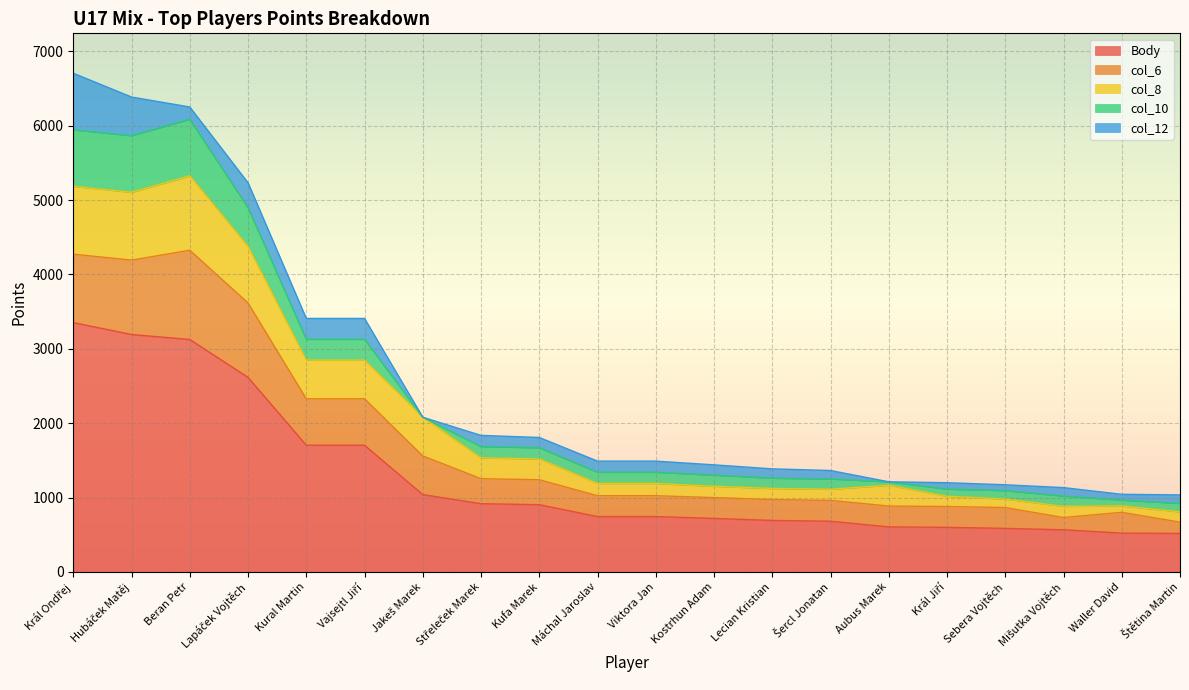

What position from the left is Beran Petr?

3